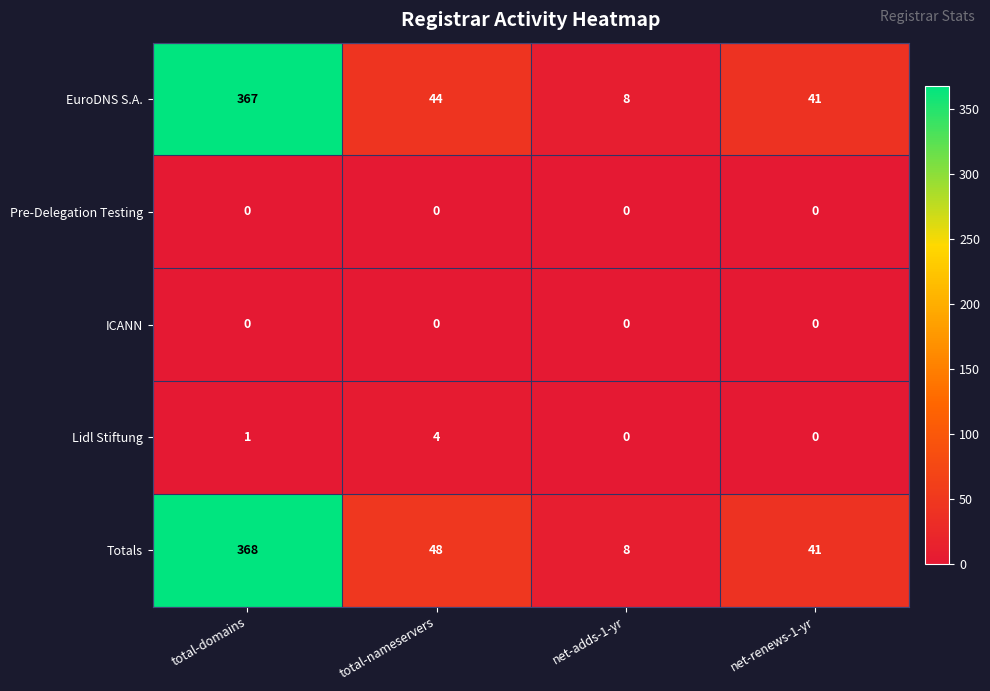

Rank the categories by Totals value from lowest to highest.

net-adds-1-yr, net-renews-1-yr, total-nameservers, total-domains